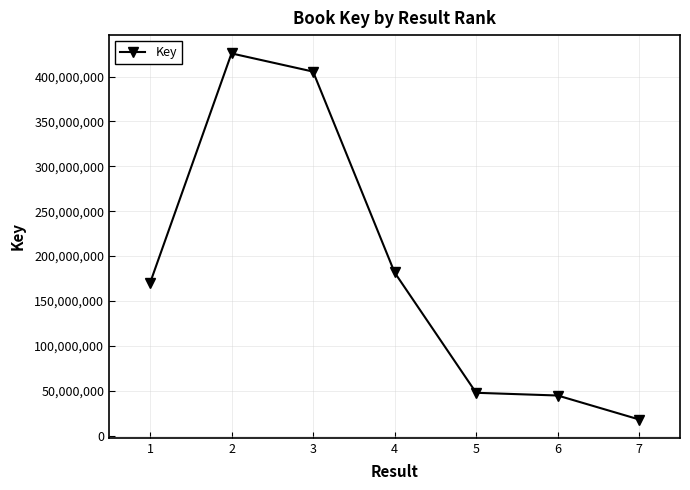

What is the value of the 4th point from the left?

181702725